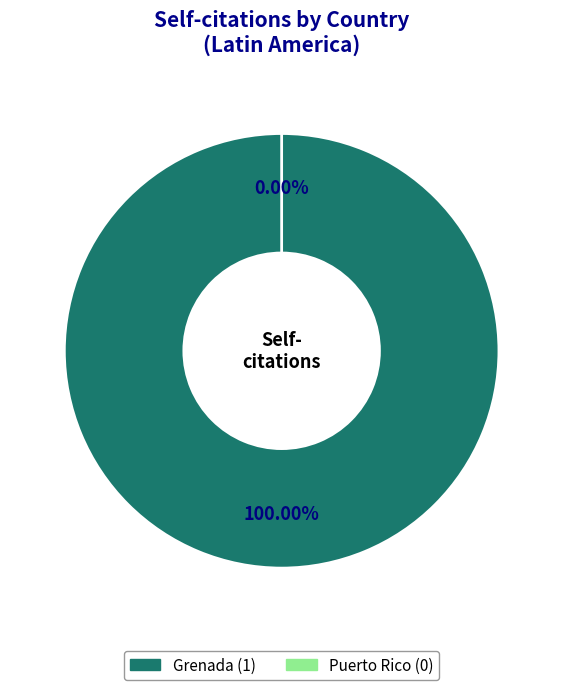

Is it true that Grenada is 94% of the pie?

False